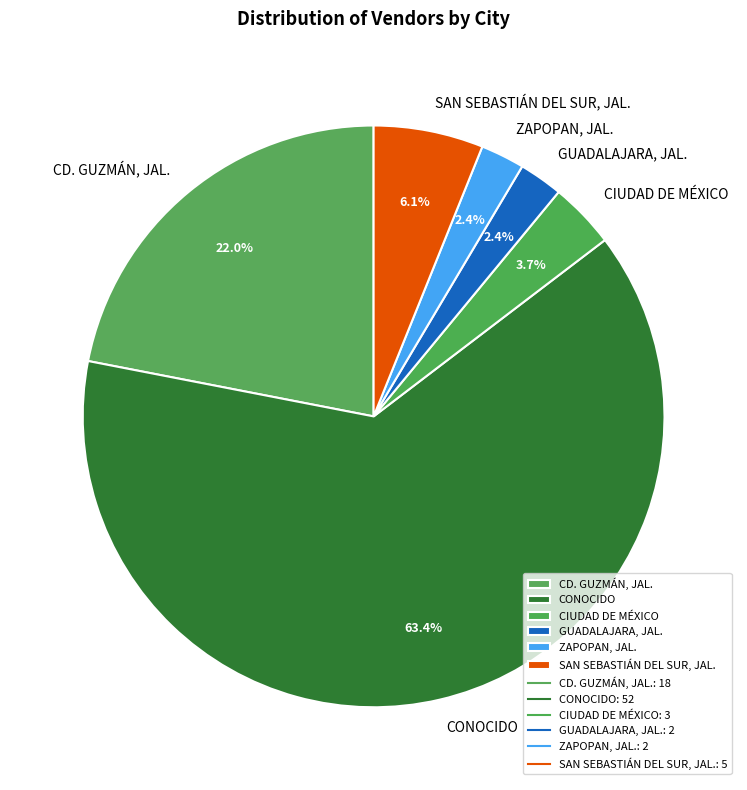

How many segments does this pie chart have?

6